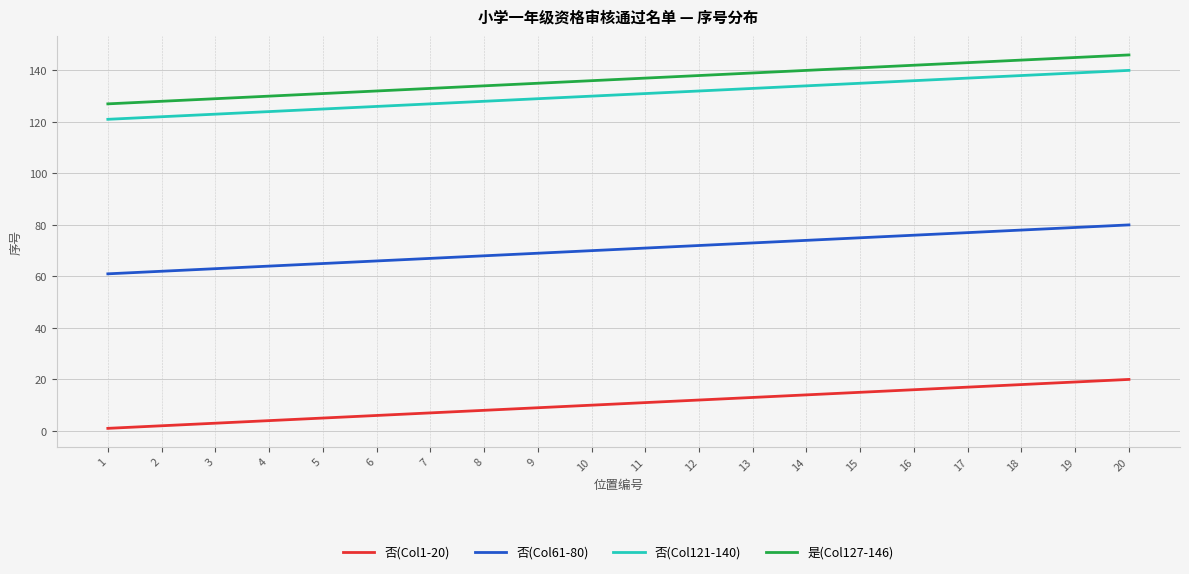

Reading left to right, extract all data points from this chart.

否(Col1-20): 1=1	2=2	3=3	4=4	5=5	6=6	7=7	8=8	9=9	10=10	11=11	12=12	13=13	14=14	15=15	16=16	17=17	18=18	19=19	20=20
否(Col61-80): 1=61	2=62	3=63	4=64	5=65	6=66	7=67	8=68	9=69	10=70	11=71	12=72	13=73	14=74	15=75	16=76	17=77	18=78	19=79	20=80
否(Col121-140): 1=121	2=122	3=123	4=124	5=125	6=126	7=127	8=128	9=129	10=130	11=131	12=132	13=133	14=134	15=135	16=136	17=137	18=138	19=139	20=140
是(Col127-146): 1=127	2=128	3=129	4=130	5=131	6=132	7=133	8=134	9=135	10=136	11=137	12=138	13=139	14=140	15=141	16=142	17=143	18=144	19=145	20=146